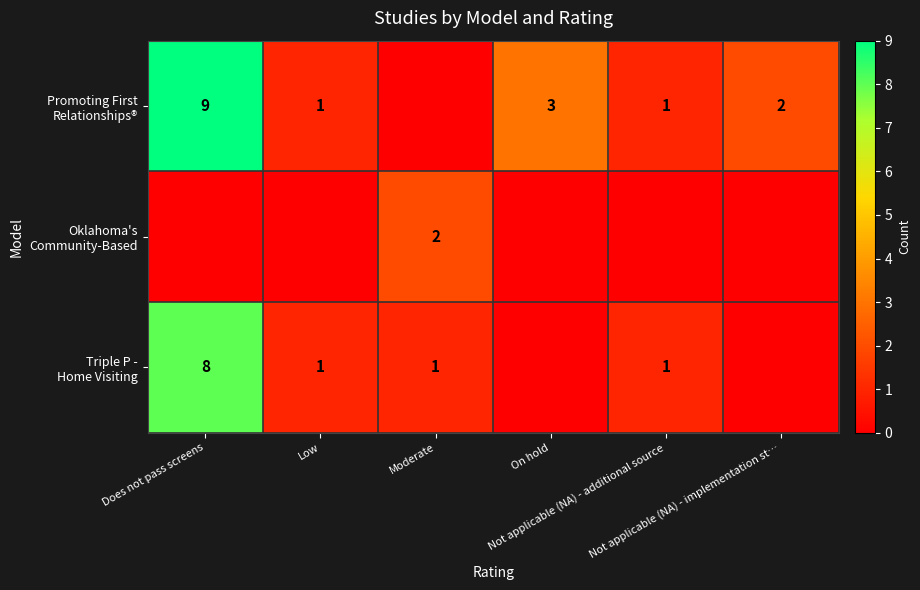

Read the Triple P - Home Visiting value at Low.

1